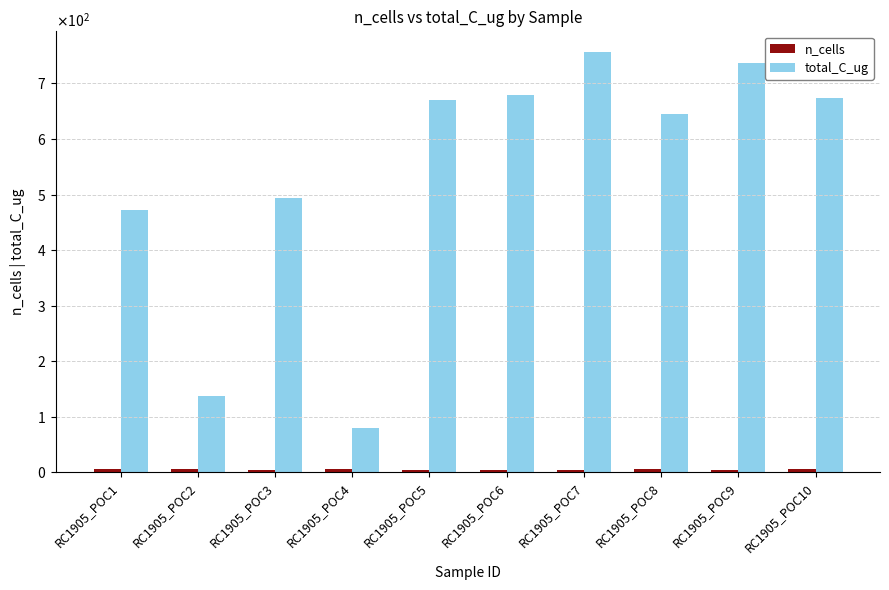

Which series has the largest range (max minus min)?

total_C_ug